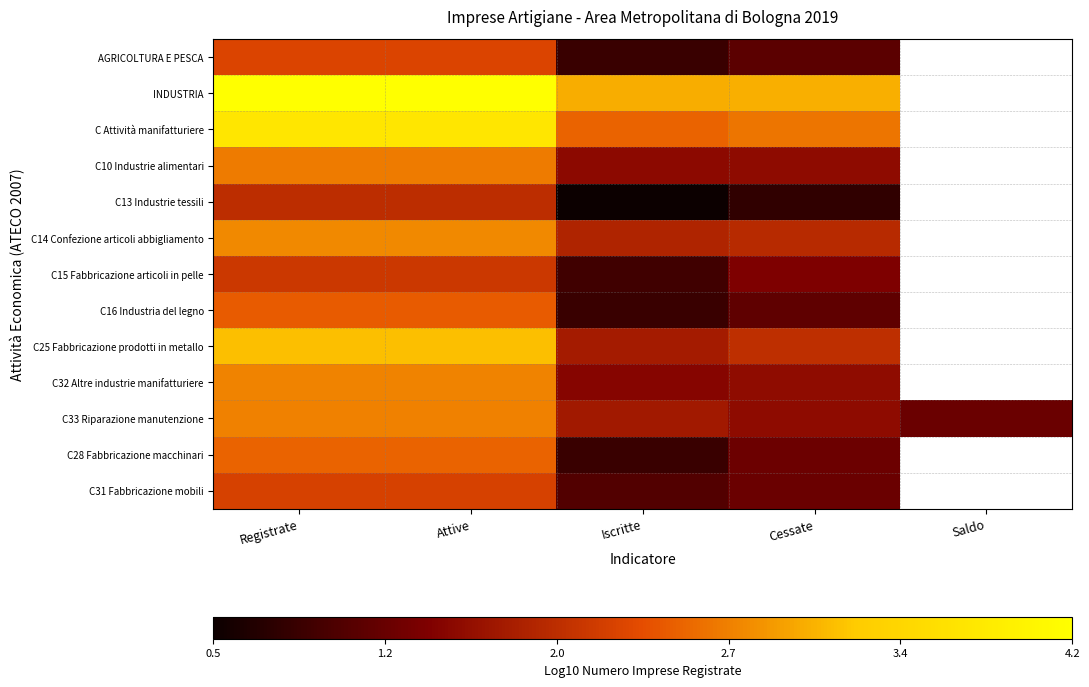

How many values in the C28 Fabbricazione macchinari series are below 2?

2